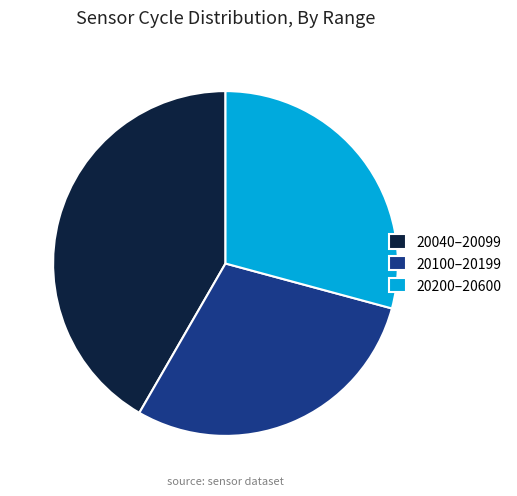

Is it true that 20200–20600 is 20% of the pie?

False